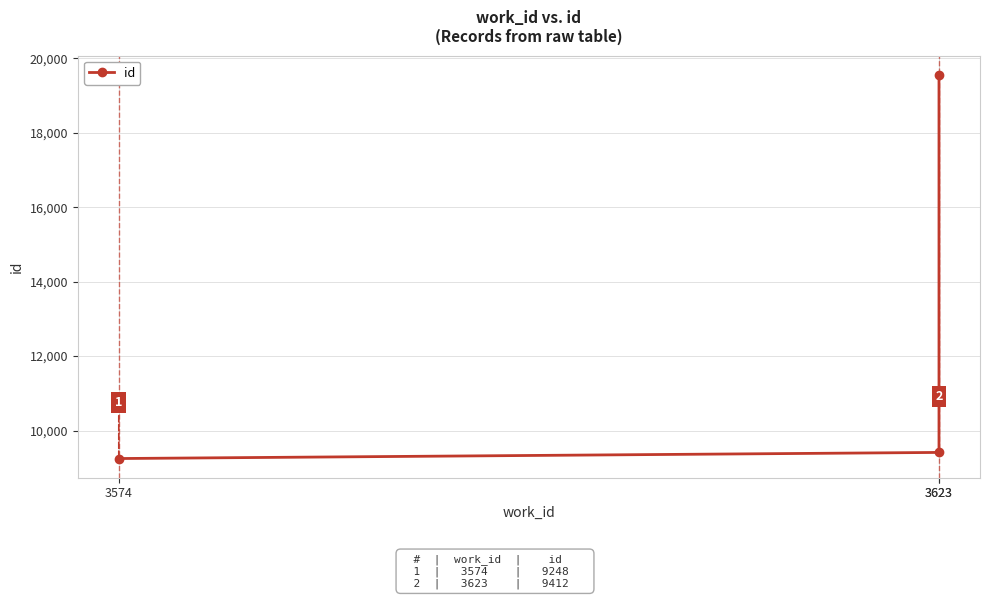

What is the difference between the second highest and minimum values?

164